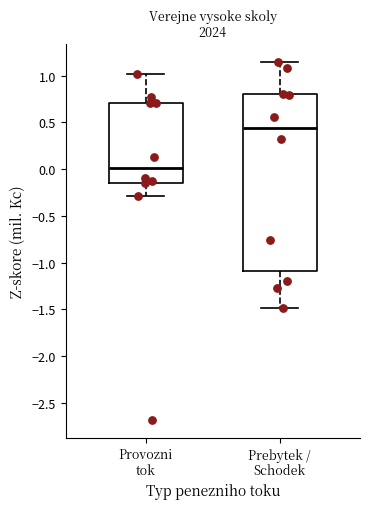

Comparing the boxes themselves (not the whiskers), which one is the tallest?

Prebytek / Schodek